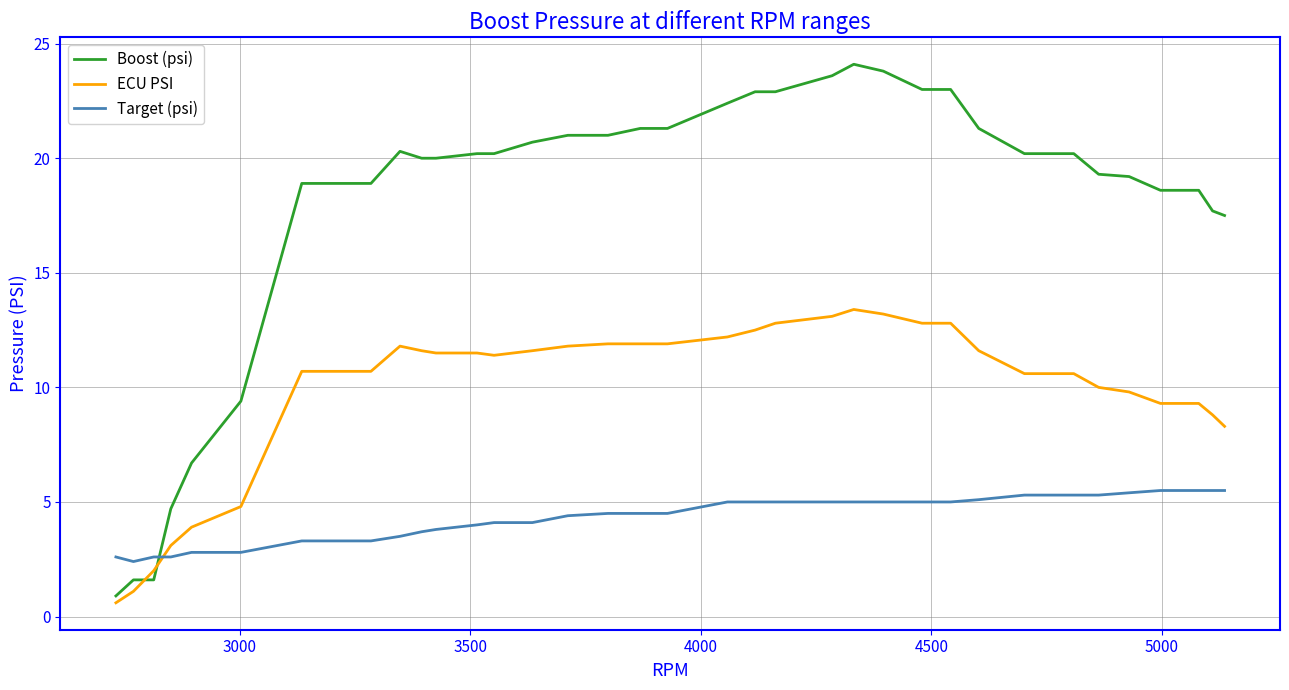

What is the greatest value displayed?

24.1